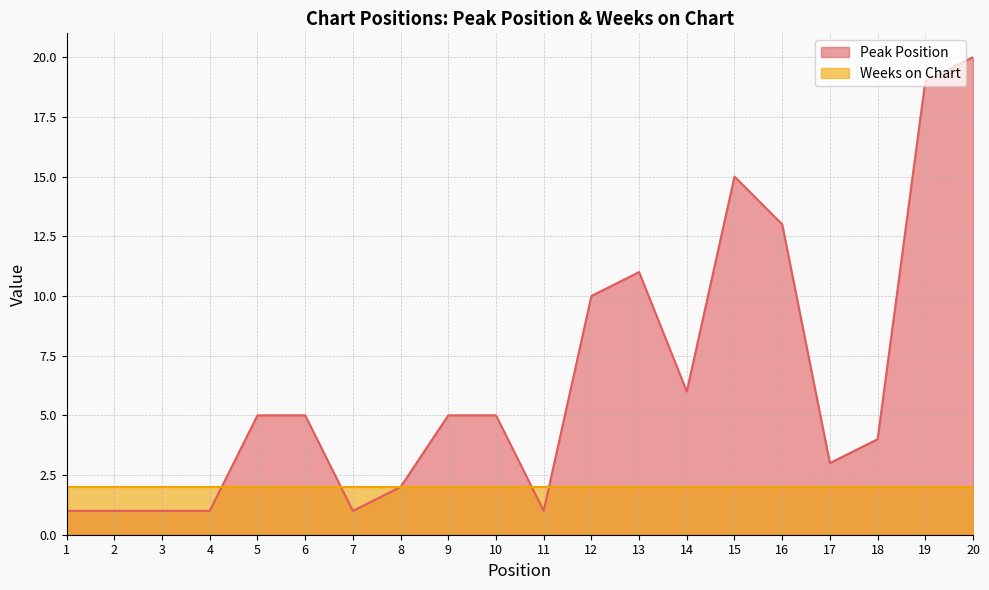

Where is the data nearest to the value 10?

12